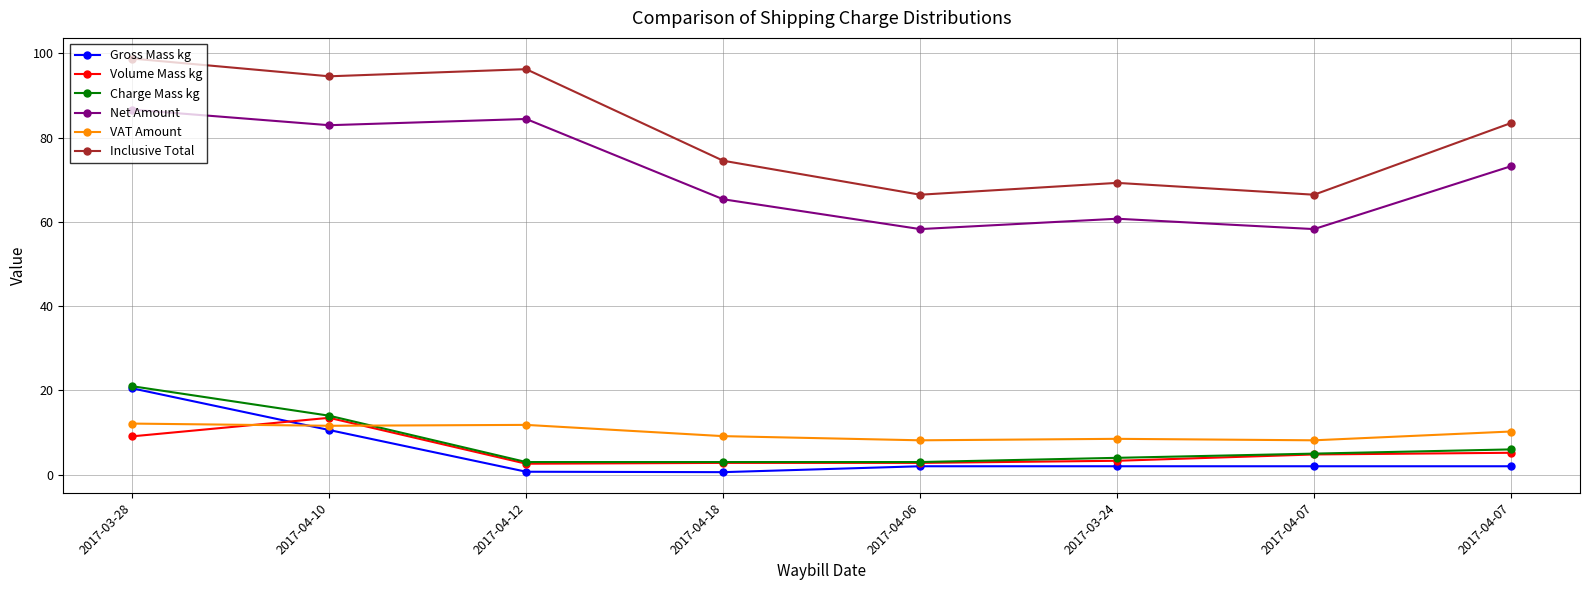

Reading left to right, transcribe all the data shown in this chart.

Gross Mass kg: 20.5	10.6	0.7	0.6	2.0	2.0	2.0	2.0
Volume Mass kg: 9.1	13.5	2.6	2.8	2.8	3.3	4.8	5.2
Charge Mass kg: 21.0	14.0	3.0	3.0	3.0	4.0	5.0	6.0
Net Amount: 86.7	83.0	84.4	65.4	58.3	60.8	58.3	73.2
VAT Amount: 12.1	11.6	11.8	9.2	8.2	8.5	8.2	10.2
Inclusive Total: 98.8	94.6	96.3	74.5	66.5	69.3	66.5	83.5